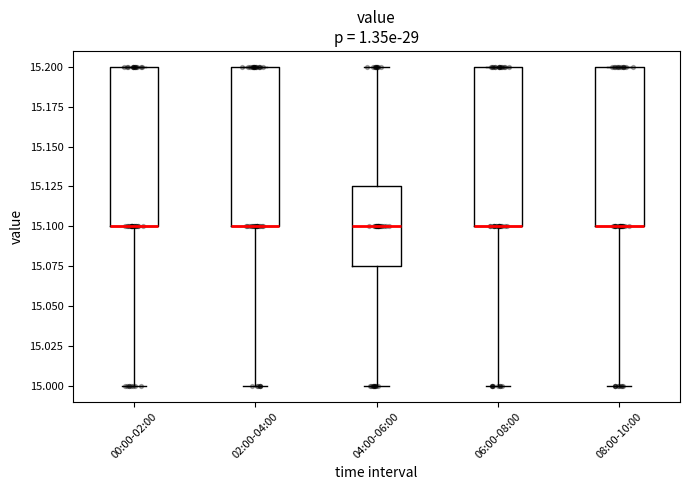

Reading left to right, read every box against the y-axis: the position of its median line, the range the box covers, and the ends of its whiskers. The values are not printed on the chart, so give them approximately, as read against the axis.

00:00-02:00: median 15.100 (drawn on the box's lower edge), box 15.100 to 15.200, whiskers 15.000 to 15.200
02:00-04:00: median 15.100 (drawn on the box's lower edge), box 15.100 to 15.200, whiskers 15.000 to 15.200
04:00-06:00: median 15.100, box 15.075 to 15.125, whiskers 15.000 to 15.200
06:00-08:00: median 15.100 (drawn on the box's lower edge), box 15.100 to 15.200, whiskers 15.000 to 15.200
08:00-10:00: median 15.100 (drawn on the box's lower edge), box 15.100 to 15.200, whiskers 15.000 to 15.200